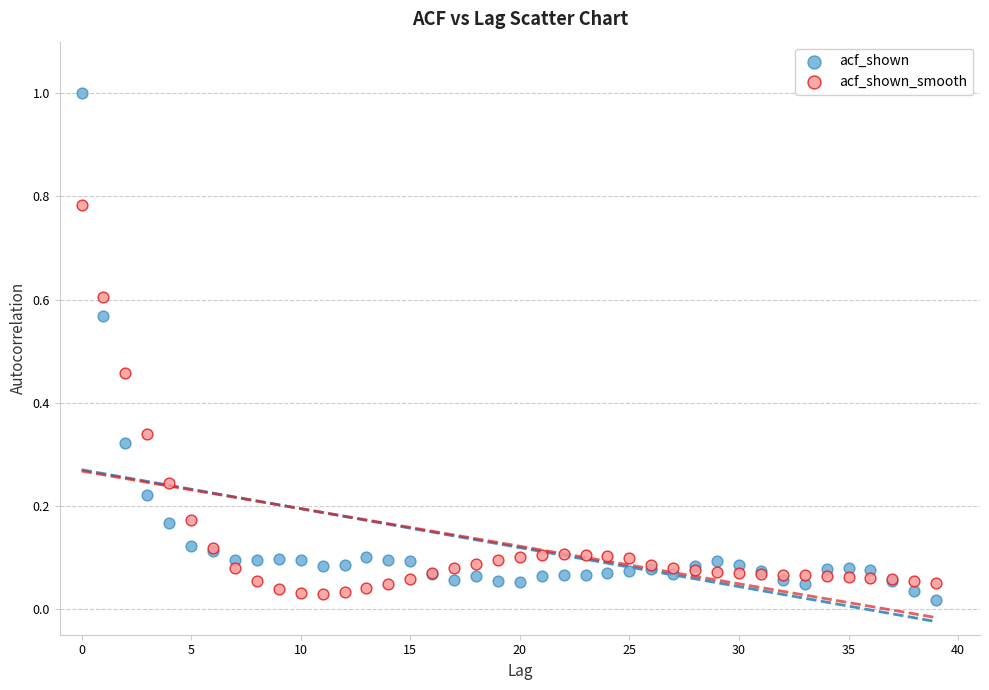

Which series has the largest Y range (max minus min)?

acf_shown